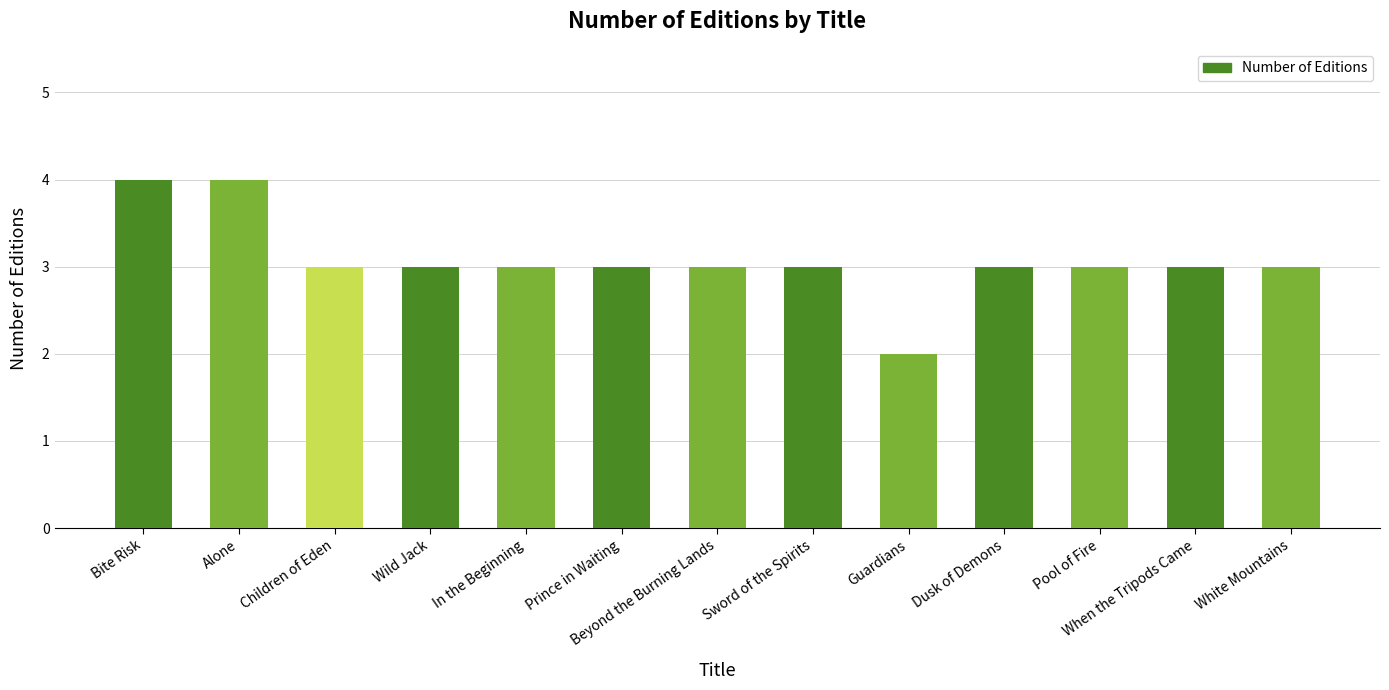

Reading right to left, transcribe all the data shown in this chart.

White Mountains=3	When the Tripods Came=3	Pool of Fire=3	Dusk of Demons=3	Guardians=2	Sword of the Spirits=3	Beyond the Burning Lands=3	Prince in Waiting=3	In the Beginning=3	Wild Jack=3	Children of Eden=3	Alone=4	Bite Risk=4